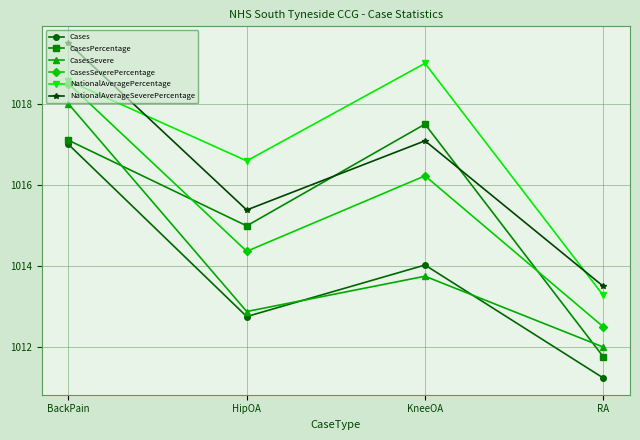

What position from the left is RA?

4